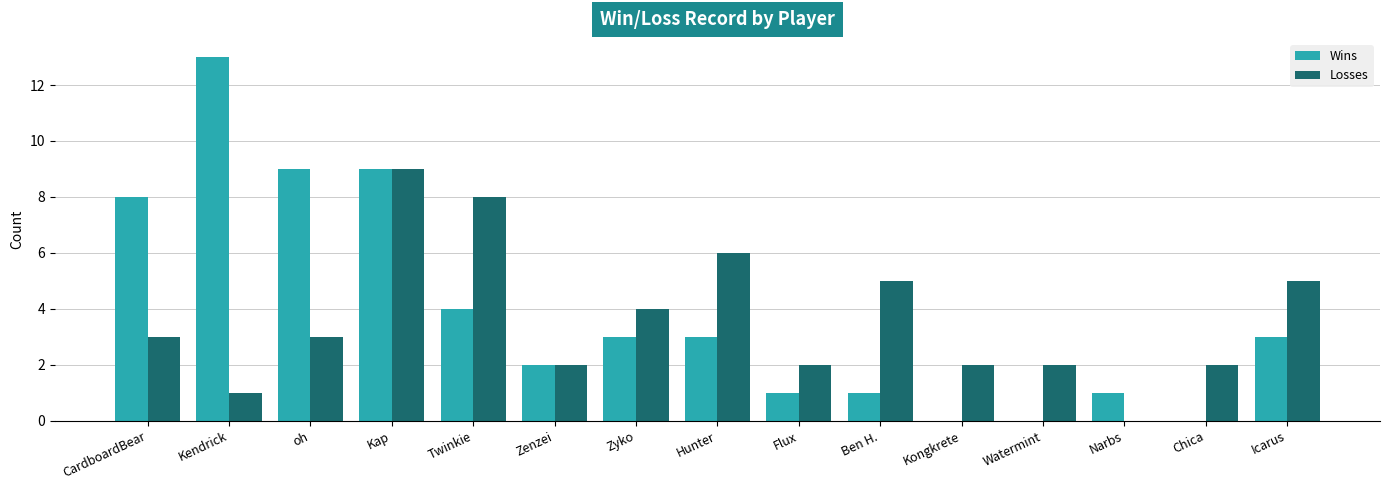

Which series changed the most between CardboardBear and Hunter?

Wins